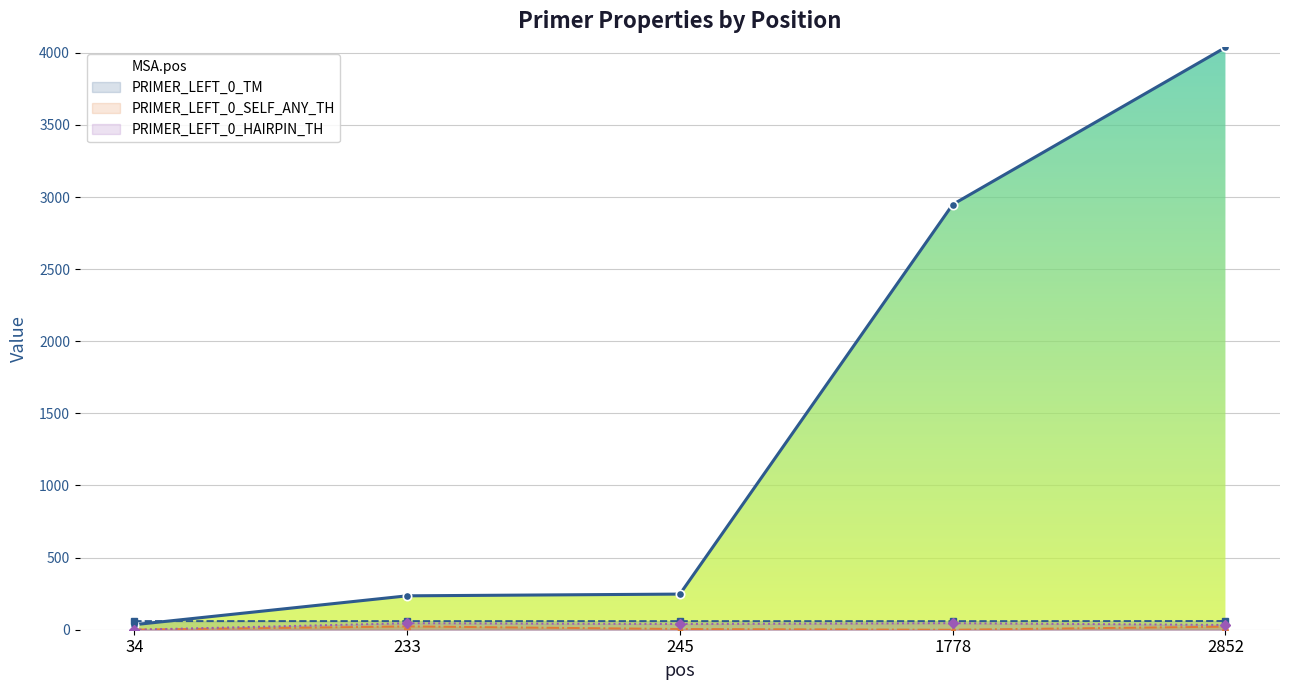

True or false: PRIMER_LEFT_0_TM and PRIMER_LEFT_0_SELF_ANY_TH cross at least once.

False